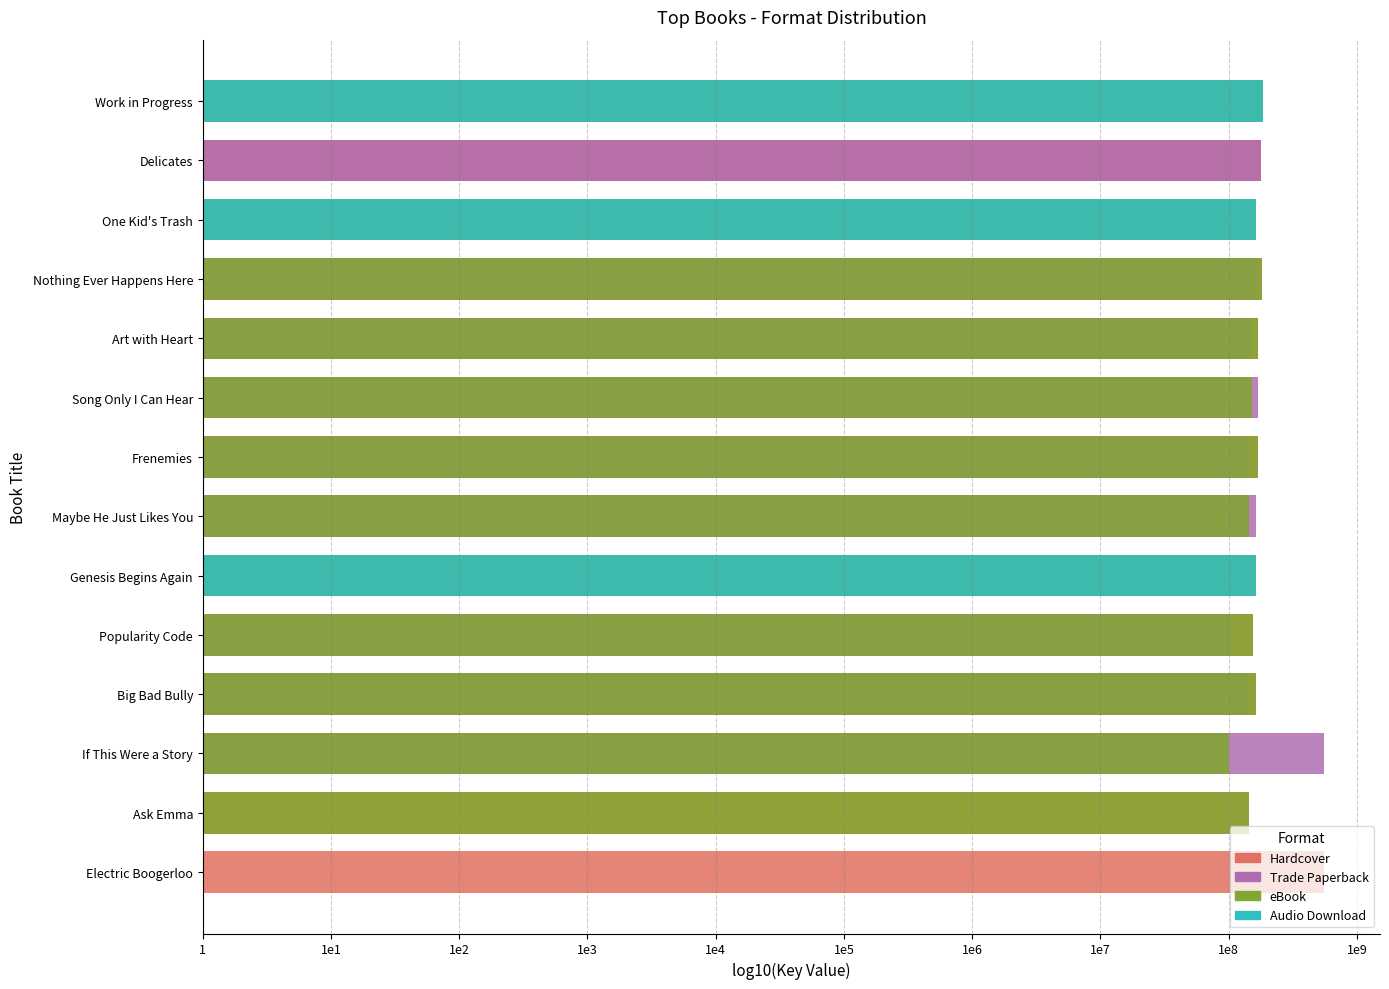

What is the approximate value of Hardcover at Song Only I Can Hear?

8.2